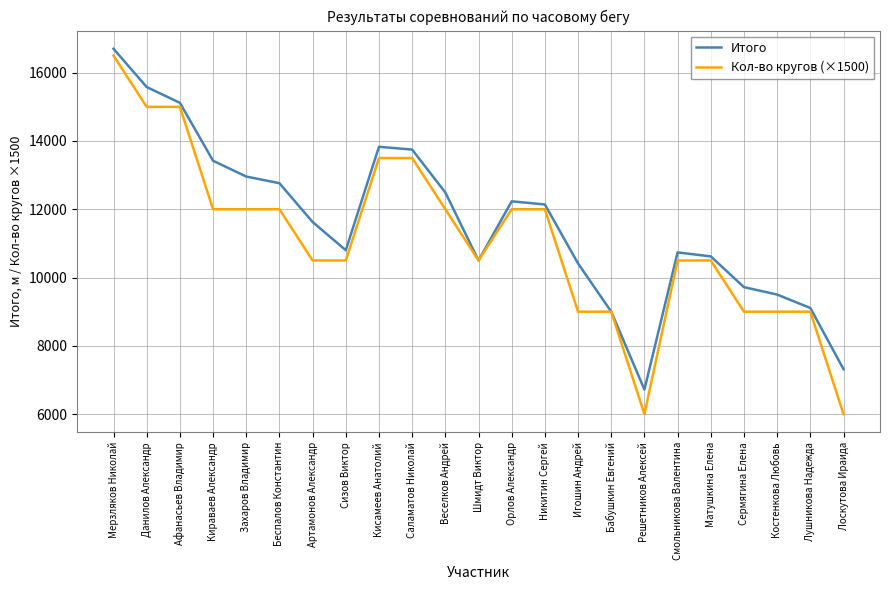

True or false: Итого has a value of 4360 at Игошин Андрей.

False